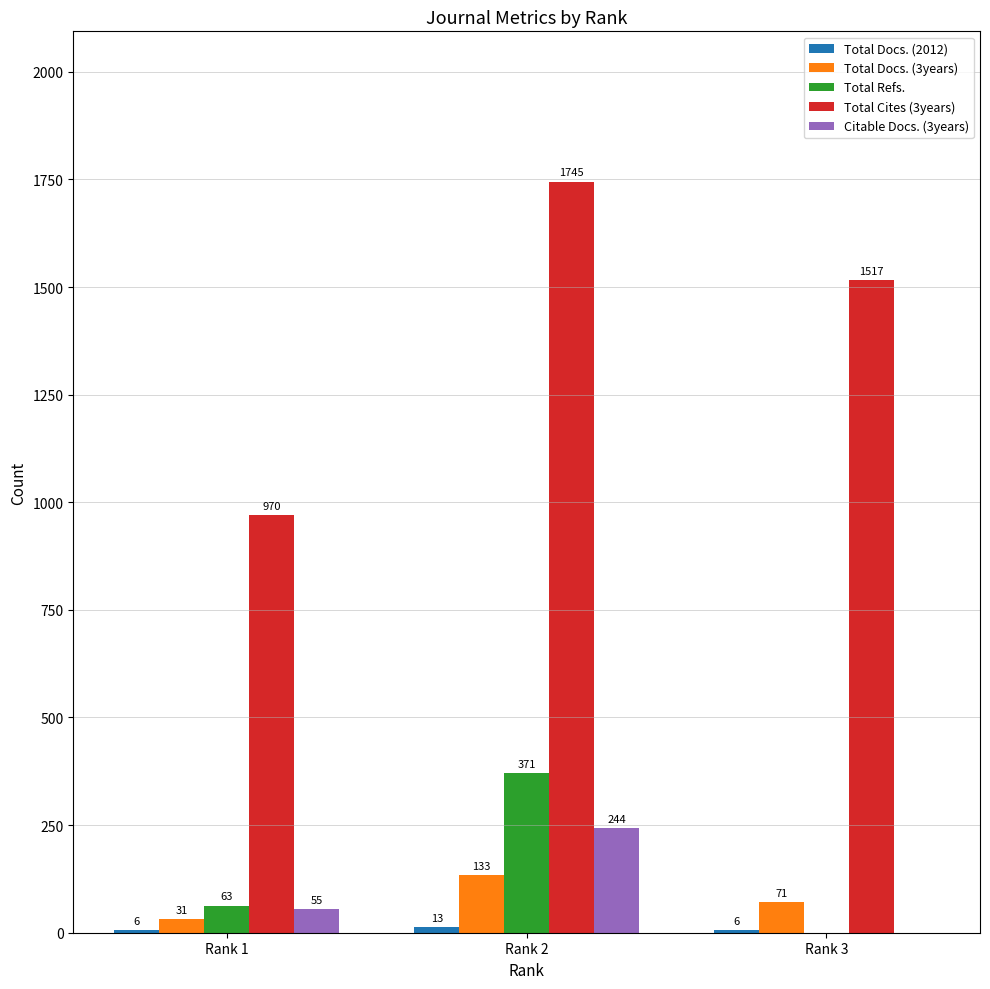

How many Total Refs. values are between 0 and 371?

3